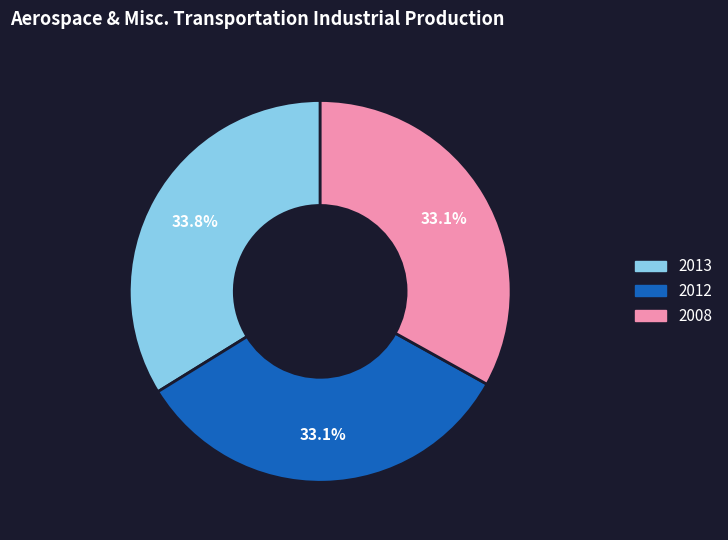

What is the largest slice in the pie chart?

2013